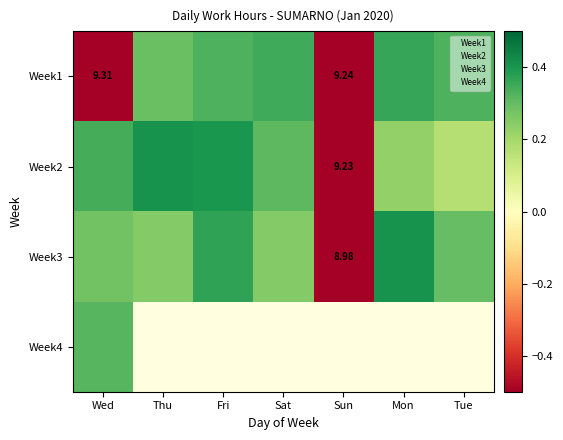

What is the spread (max minus min) of values at Thu?

14.0